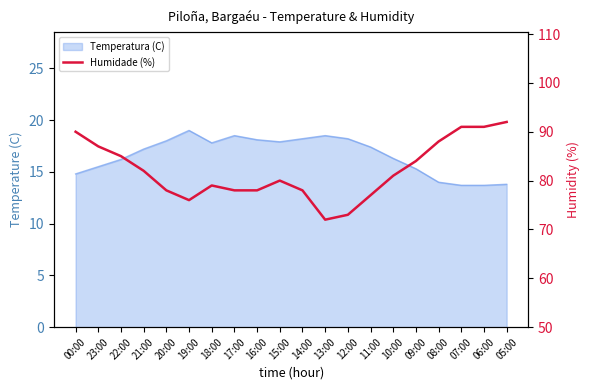

The chart shows a value of 88 at 08:00. True or false?

True